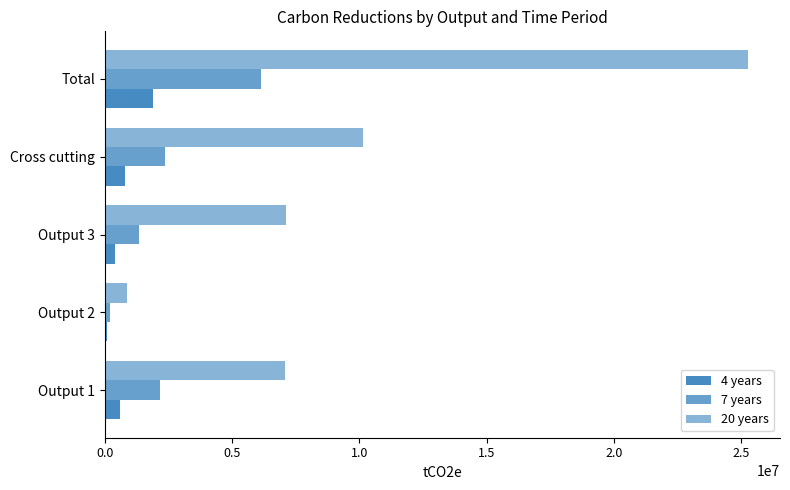

What is the sum of all 7 years values?

12271339.7